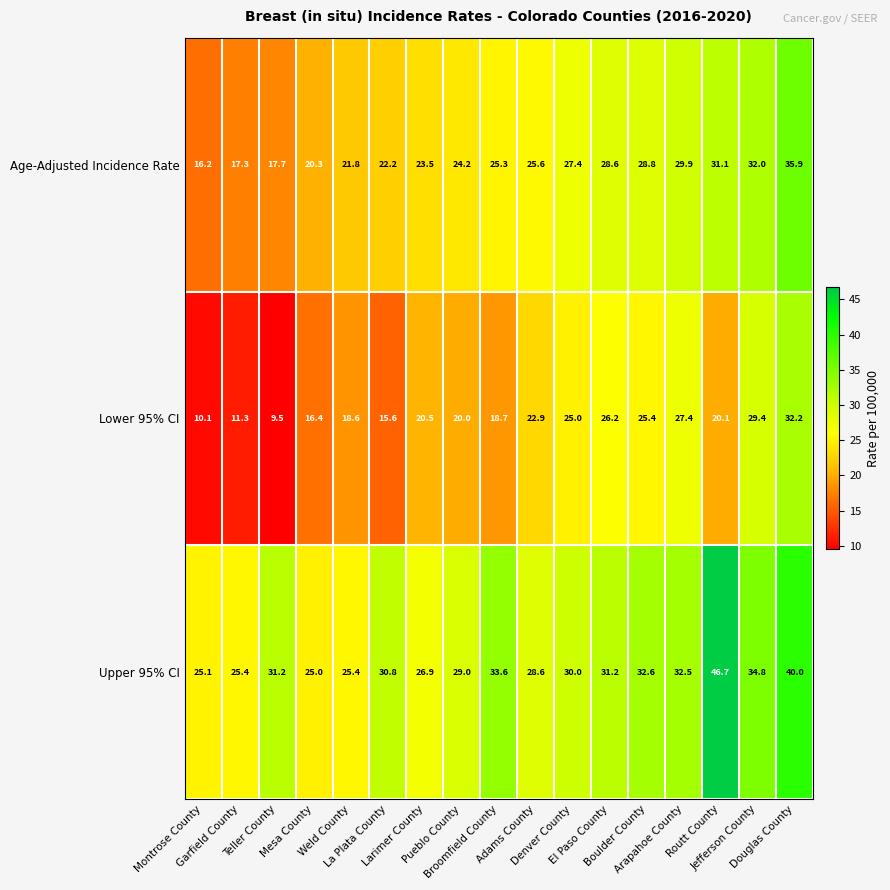

Rank the series by their average value, from lowest to highest.

Lower 95% CI, Age-Adjusted Incidence Rate, Upper 95% CI